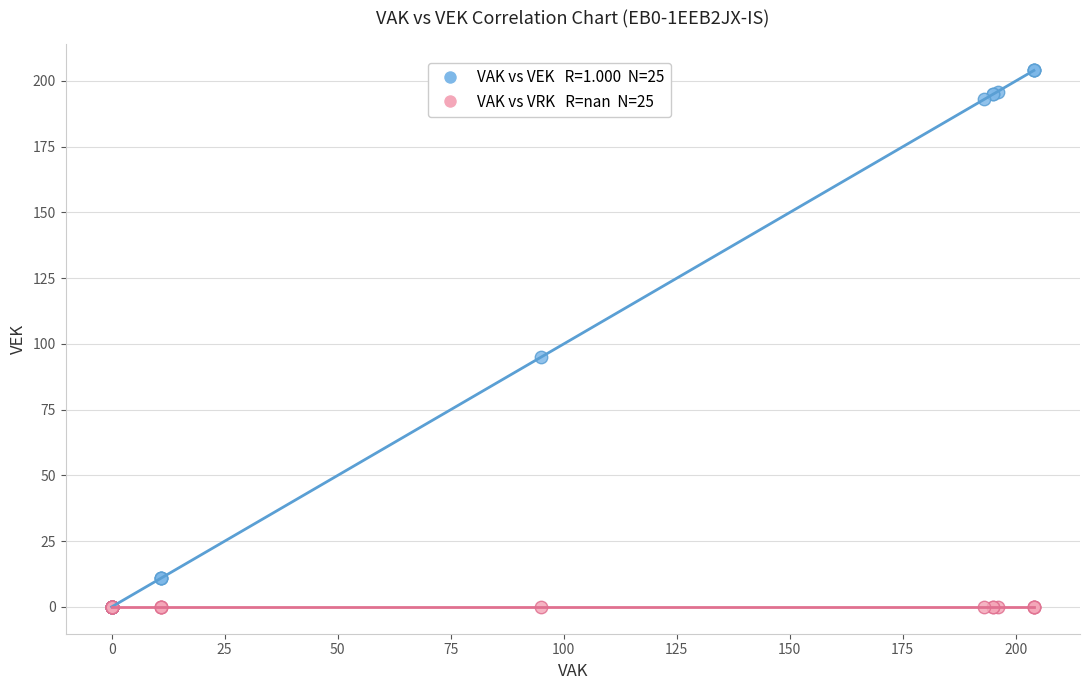

Across all series, what Y value is closest to 102?

95